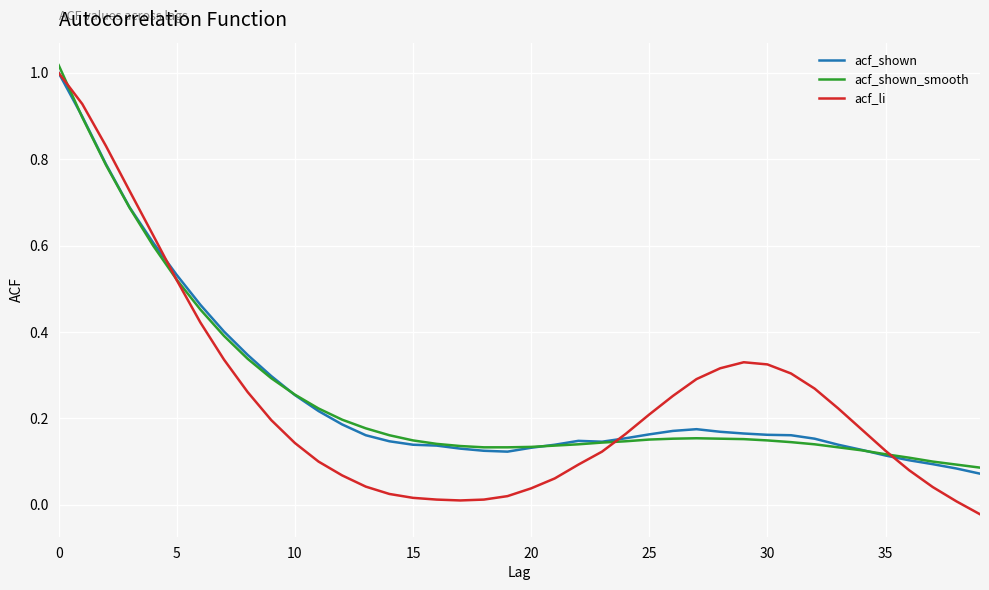

Which series has the largest range (max minus min)?

acf_li